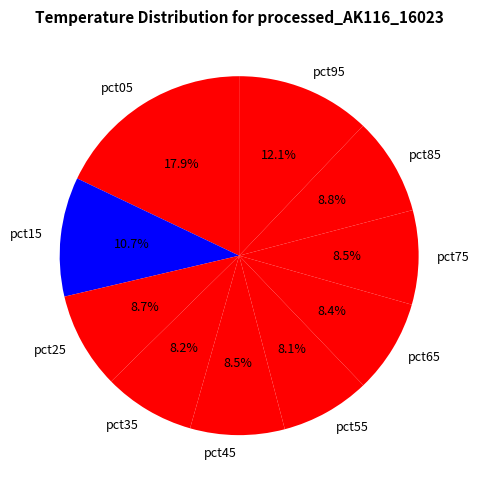

How many slices are in this pie chart?

10